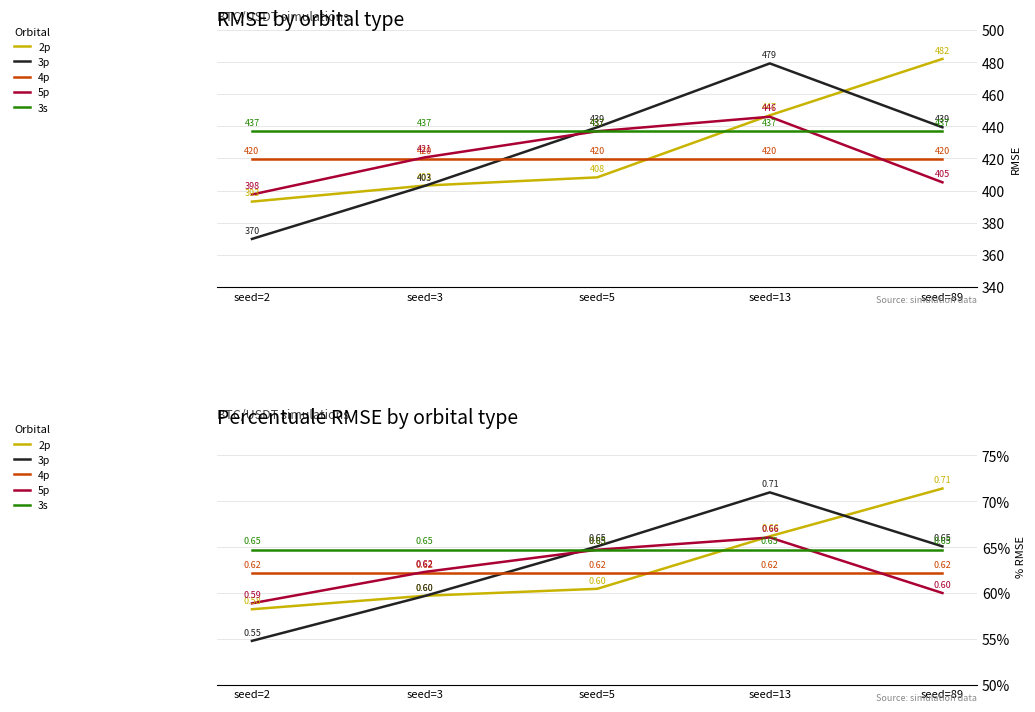

The value of 3s at seed=3 is 0.6. True or false?

True